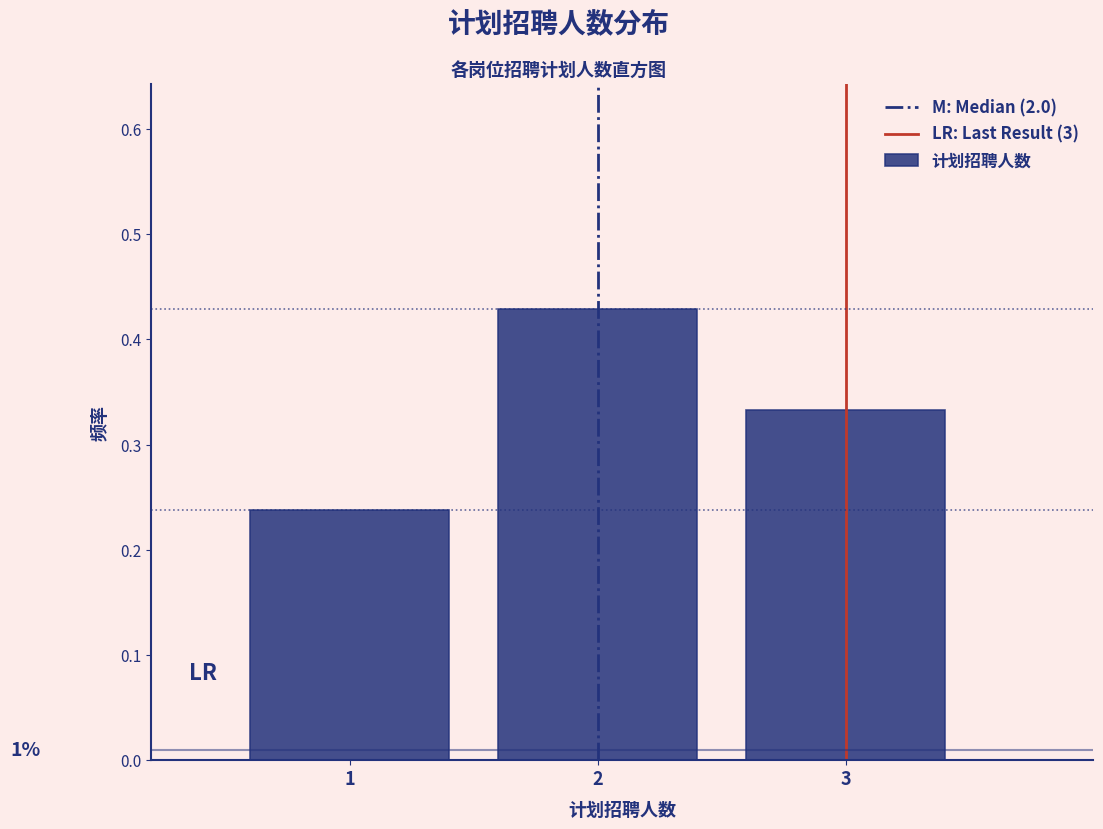

Over which range of the x-axis is the bar tallest?

1.5 to 2.5